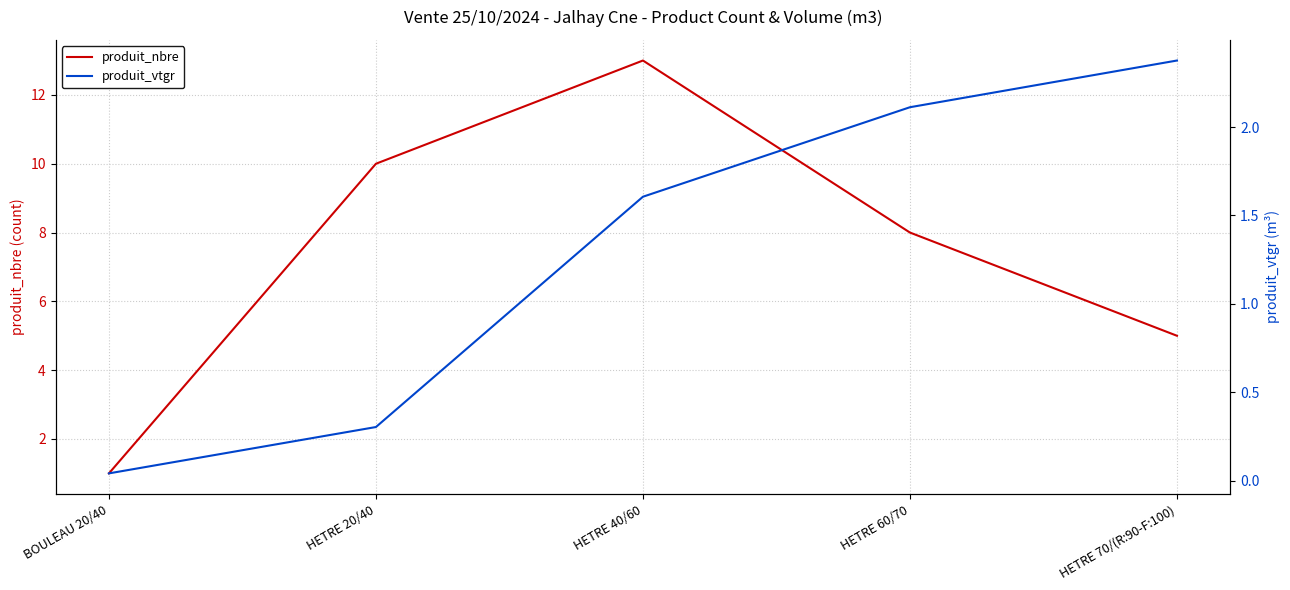

Reading right to left, extract all data points from this chart.

produit_nbre: HETRE 70/(R:90-F:100)=5.0	HETRE 60/70=8.0	HETRE 40/60=13.0	HETRE 20/40=10.0	BOULEAU 20/40=1.0
produit_vtgr: HETRE 70/(R:90-F:100)=2.4	HETRE 60/70=2.1	HETRE 40/60=1.6	HETRE 20/40=0.3	BOULEAU 20/40=0.0